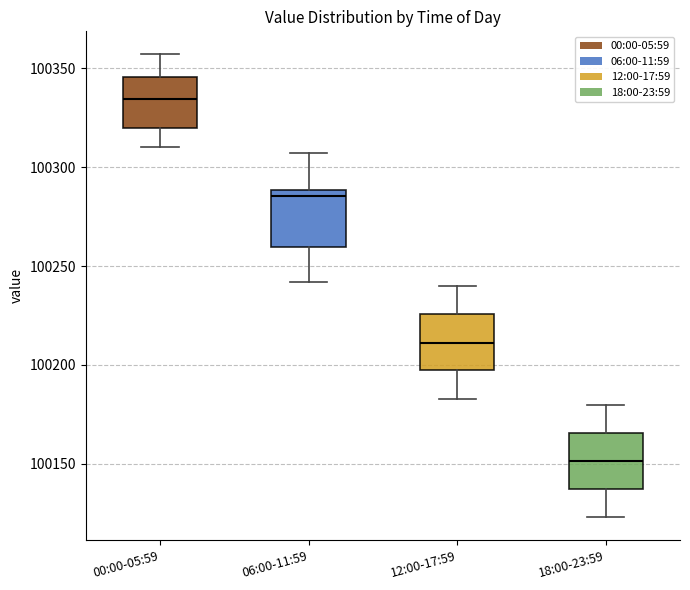

Which box's median line is the lowest?

18:00-23:59